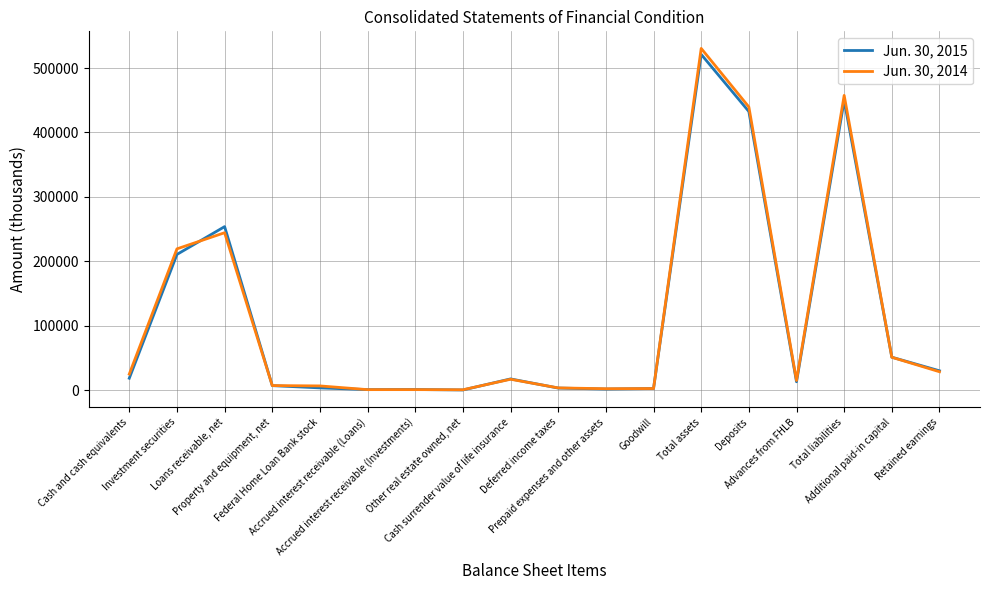

Where is Jun. 30, 2015 nearest to the value 260735?

Loans receivable, net